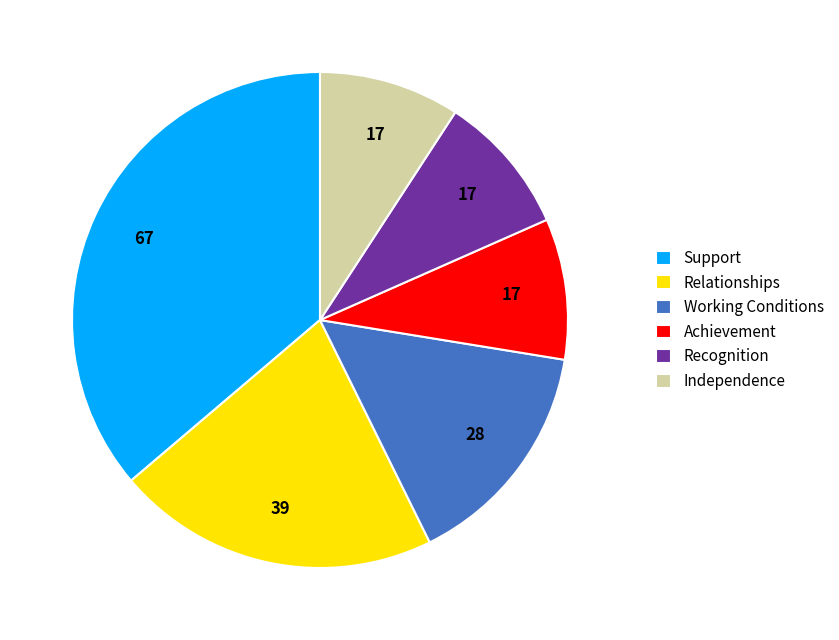

Is Working Conditions the majority of the pie?

No